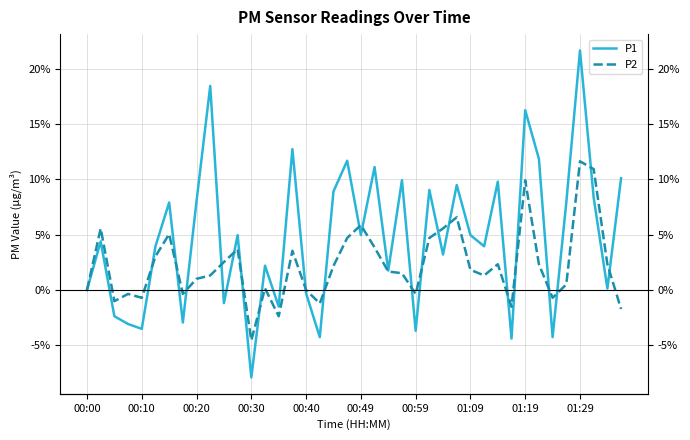

What is the approximate value of P1 at 01:29?

21.7